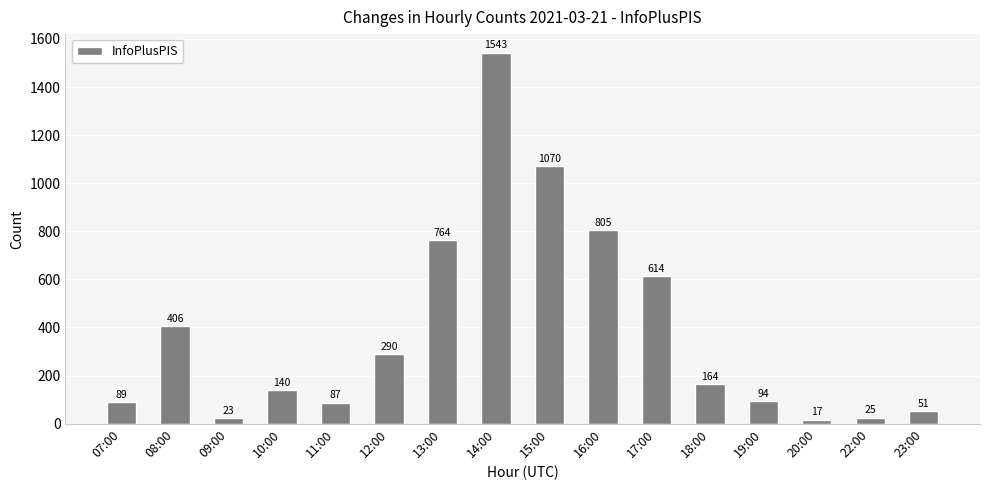

Which label corresponds to the largest value in the chart?

14:00